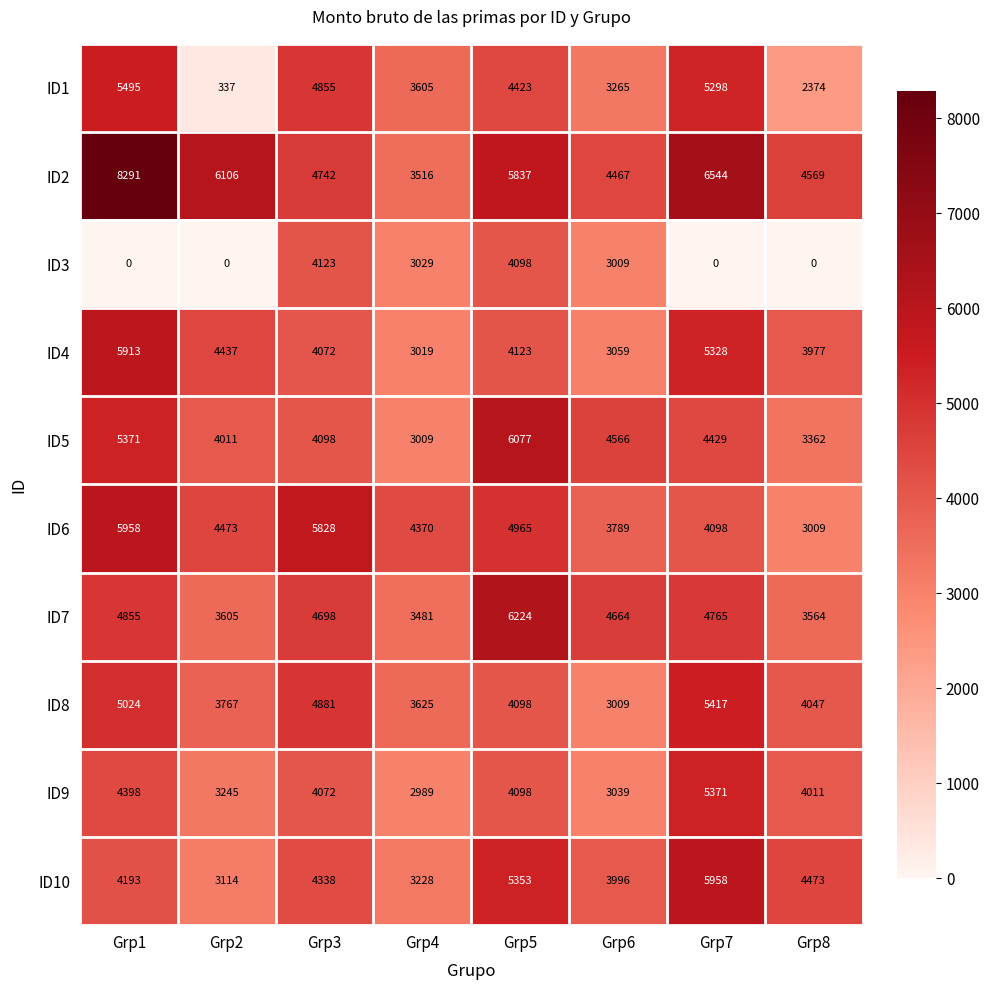

At how many categories does at least one series exceed 1430?

8